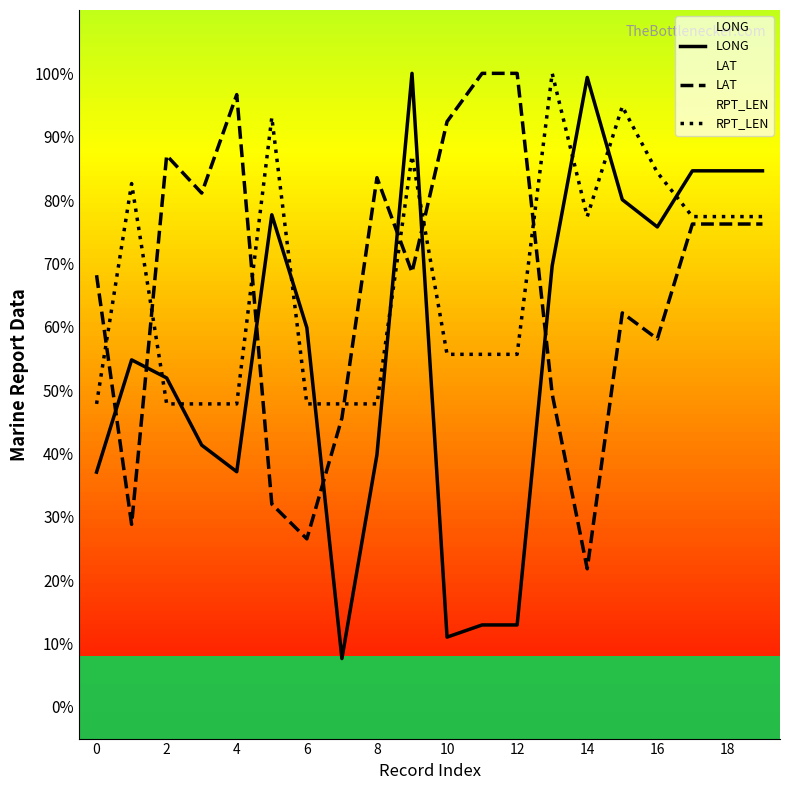

The RPT_LEN series shows 27.7 at 19. True or false?

False